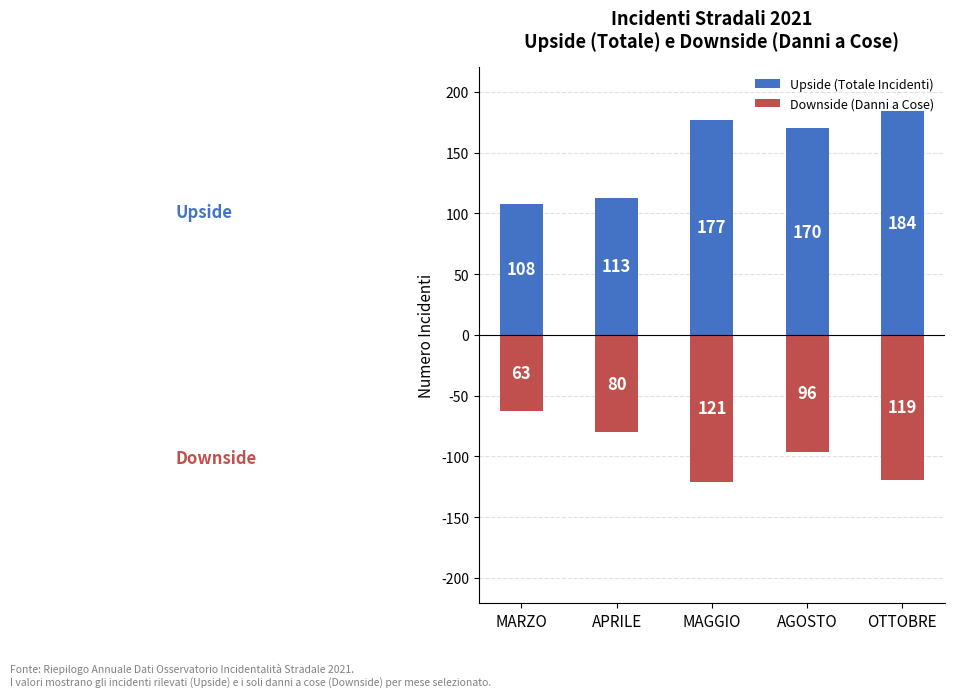

Which series has the widest spread of values?

Upside (Totale Incidenti)